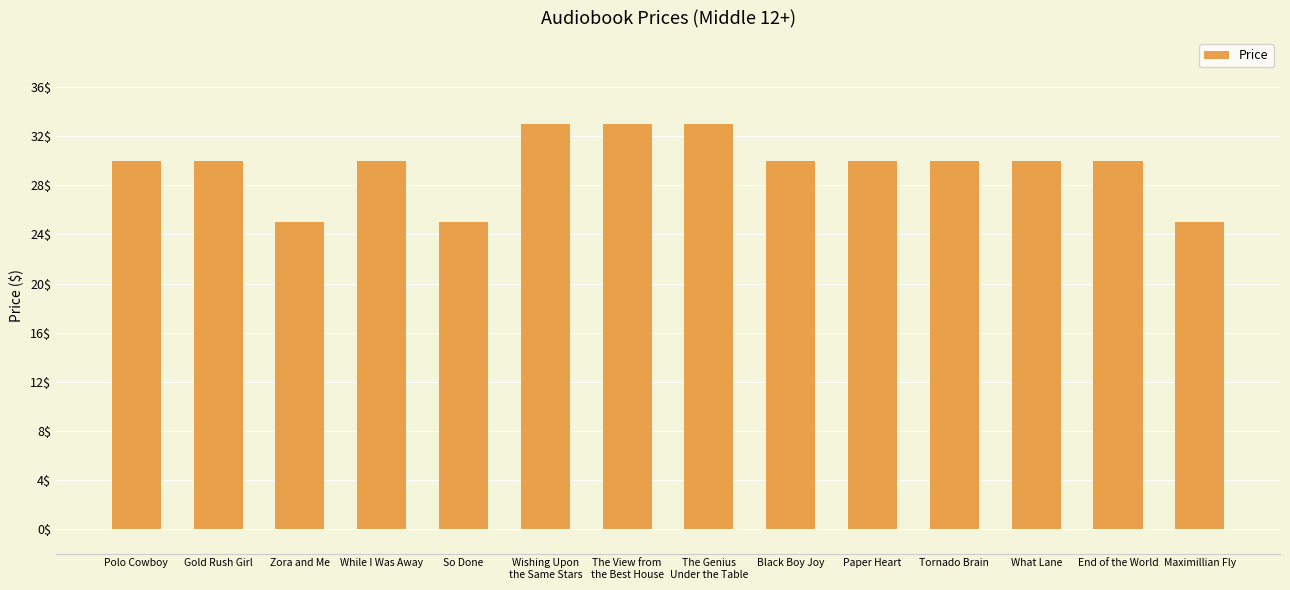

Does the chart contain any negative values?

No